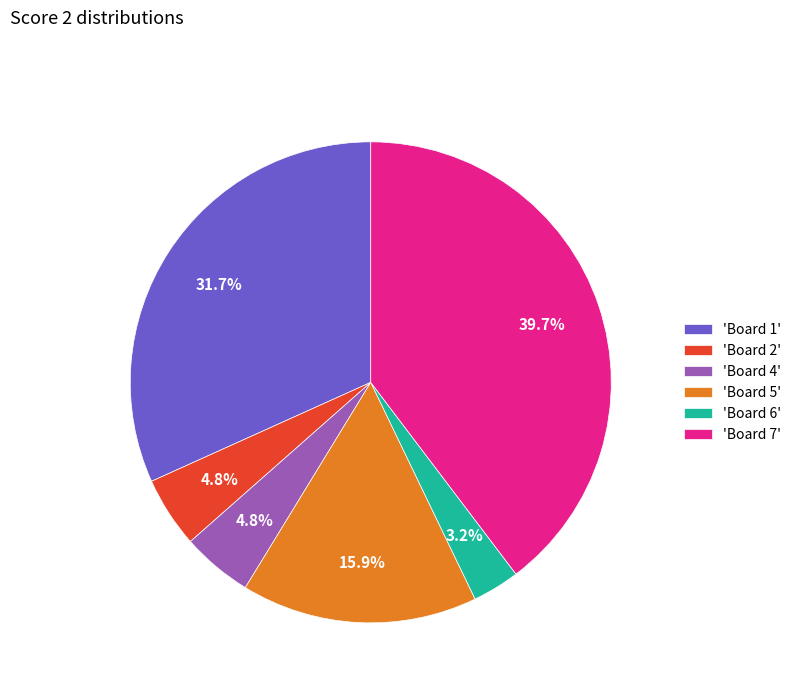

Which category has the biggest portion of the pie?

'Board 7'